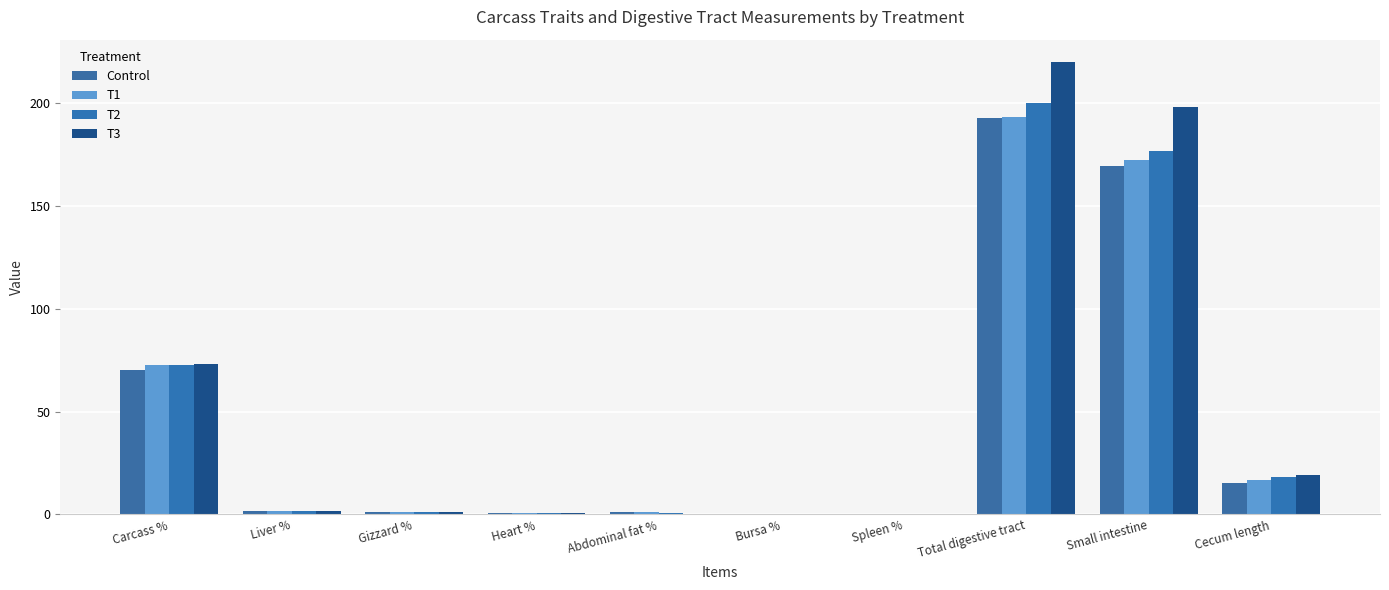

What is the value of the T2 bar at the 4th from the left?

0.5